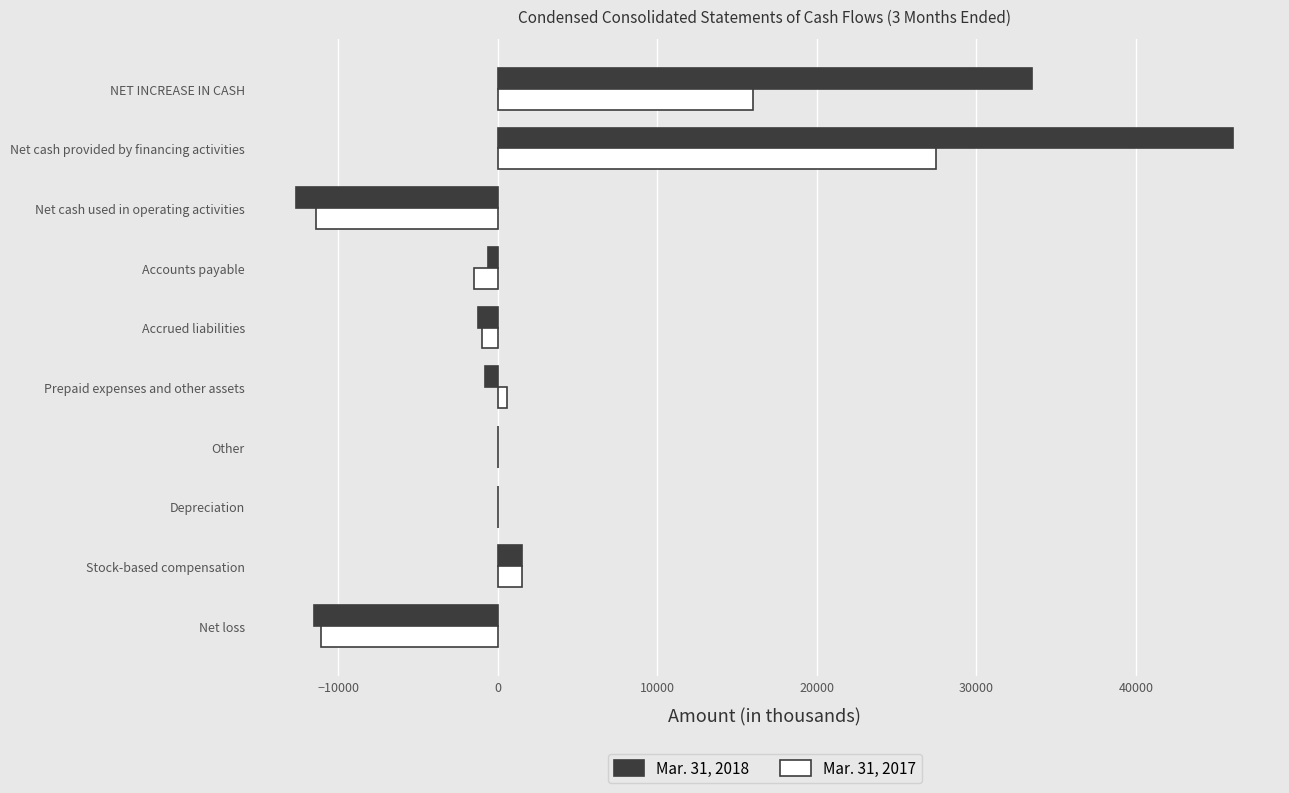

The value of Mar. 31, 2018 at NET INCREASE IN CASH is 48119. True or false?

False